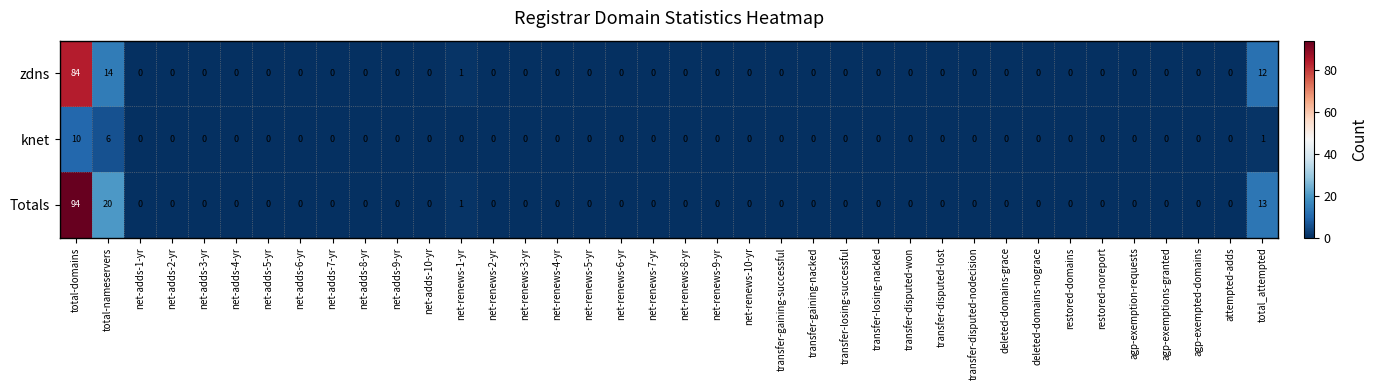

What is the difference between the second highest and second lowest values in the Totals series?

20